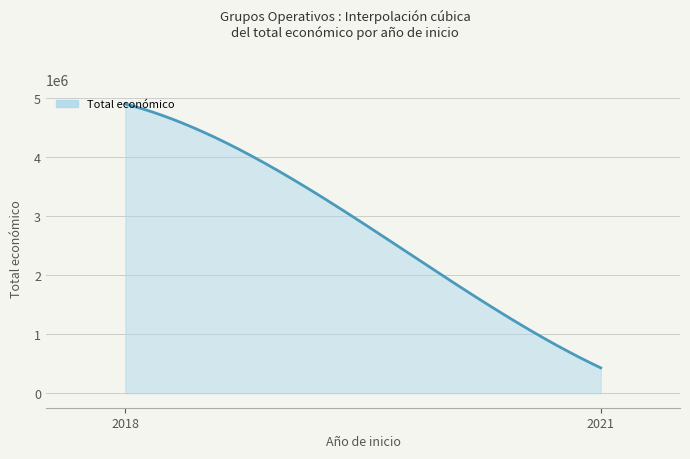

What is the smallest value displayed?

430411.0